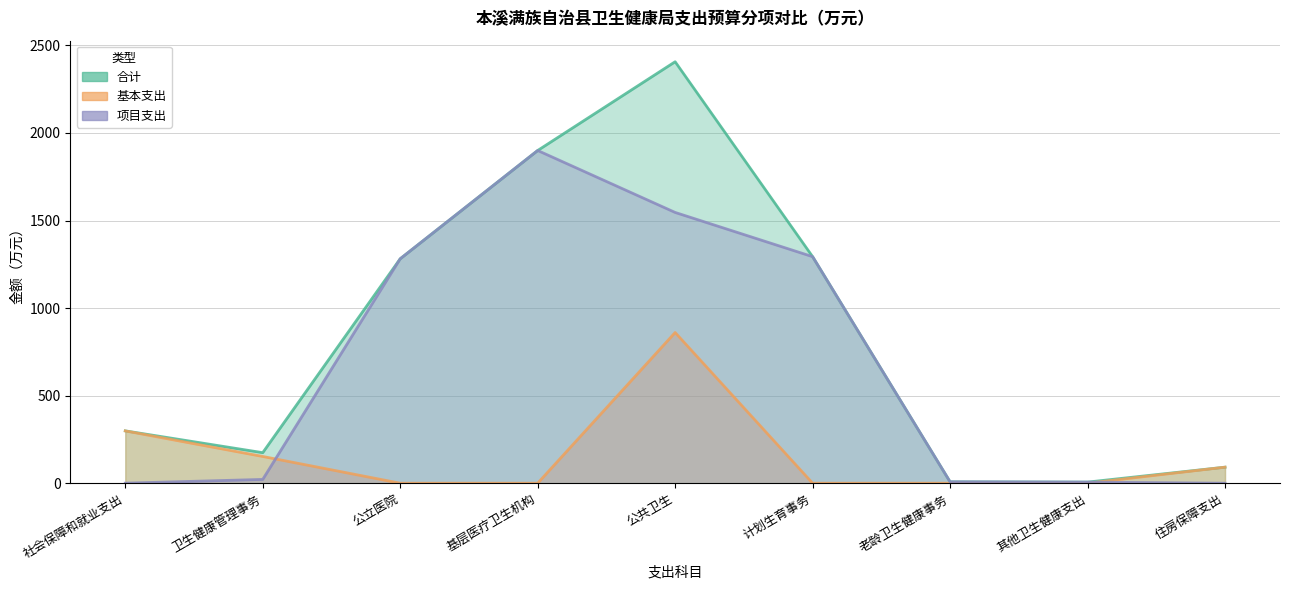

What position from the right is 其他卫生健康支出?

2